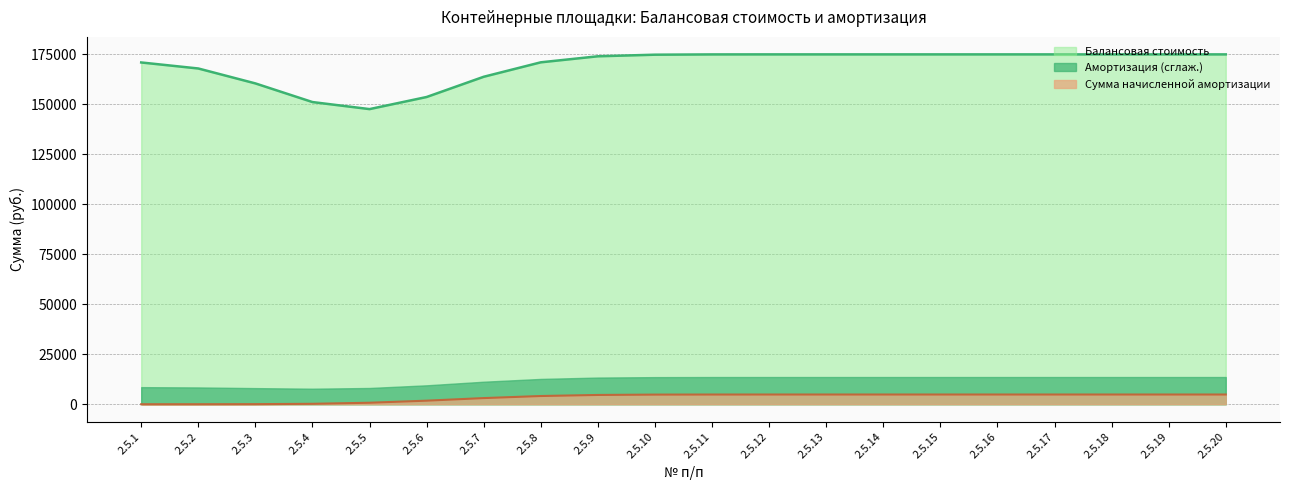

How many lines are shown in the chart?

3